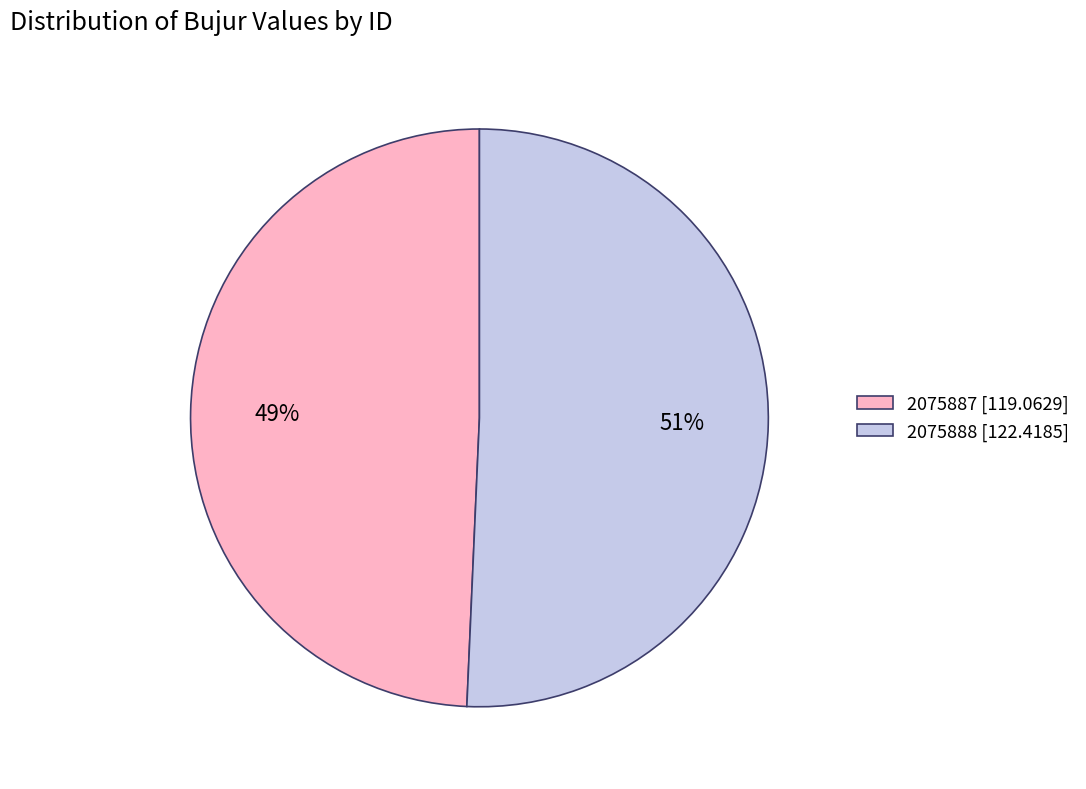

The 2075888 slice represents 56% of the pie. True or false?

False